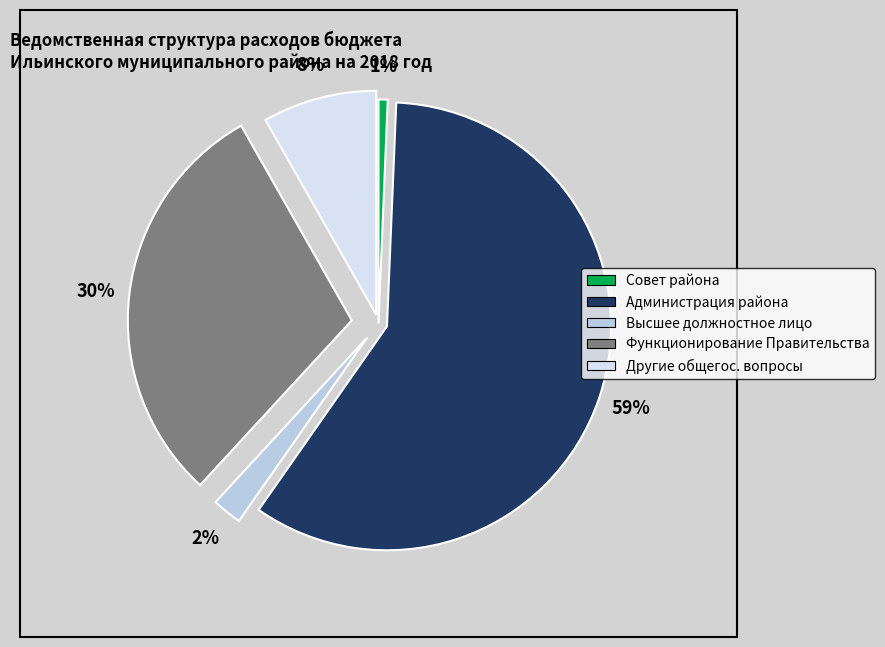

How many slices are in this pie chart?

5